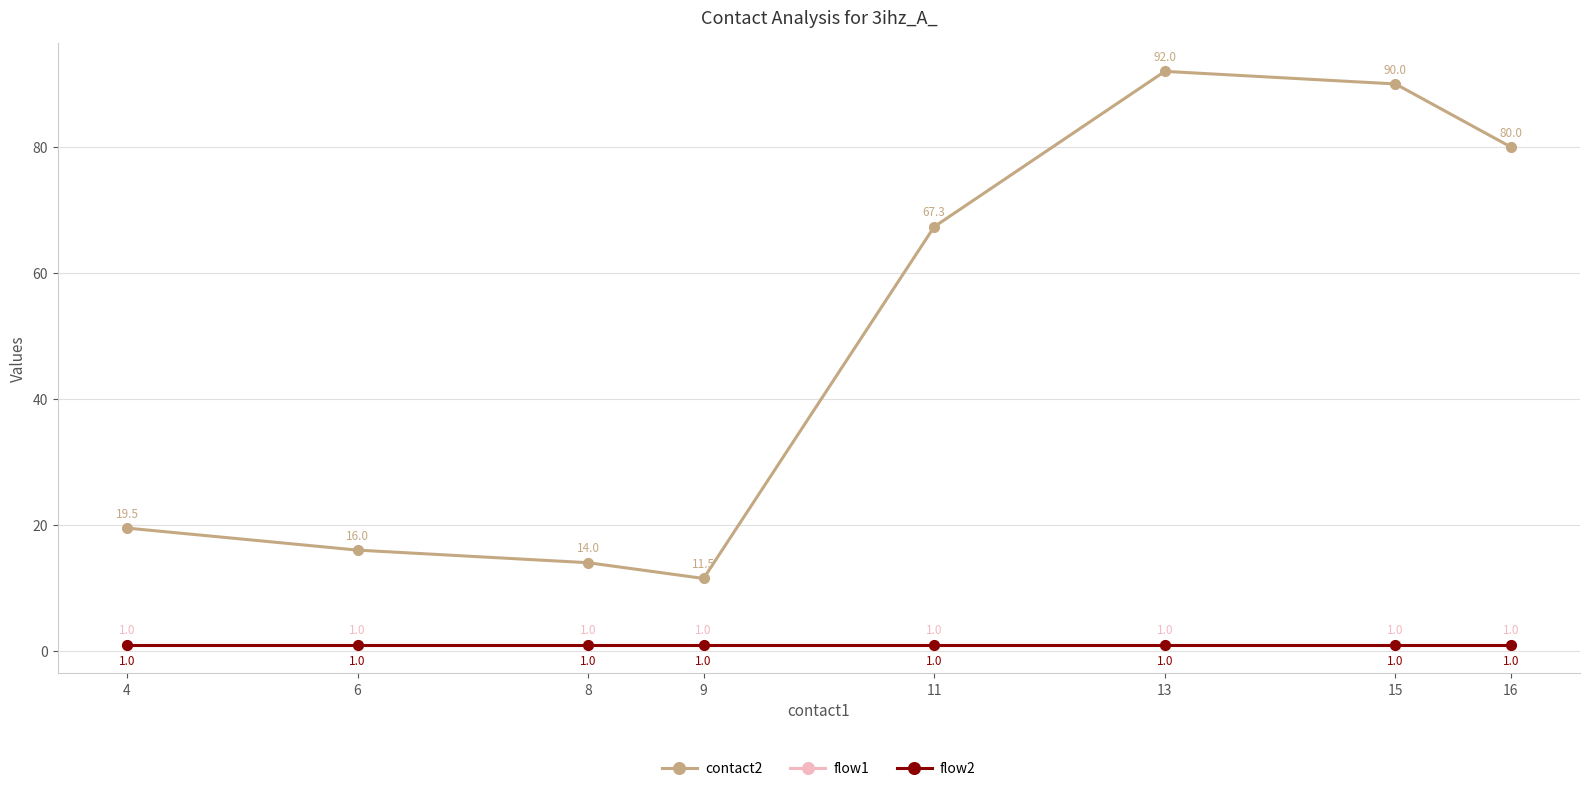

Is this an area chart (filled region under the line)?

No